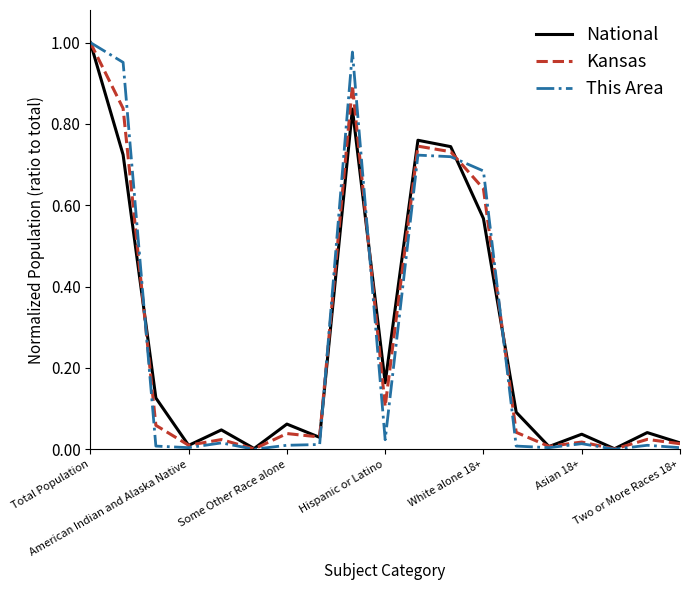

Which series has the widest spread of values?

This Area